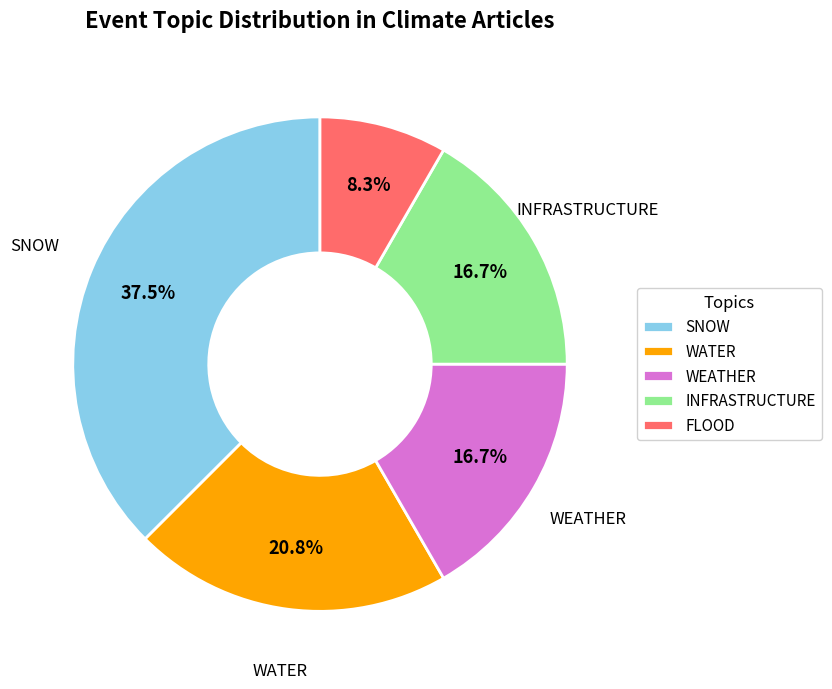

Which has a higher value, FLOOD or WATER?

WATER